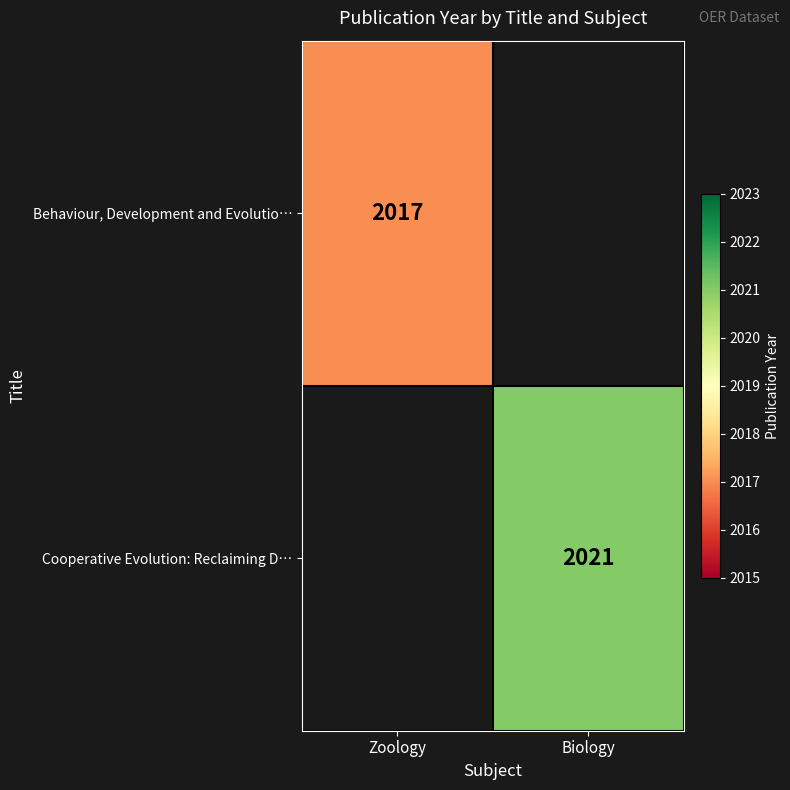

How many series are shown in this chart?

2